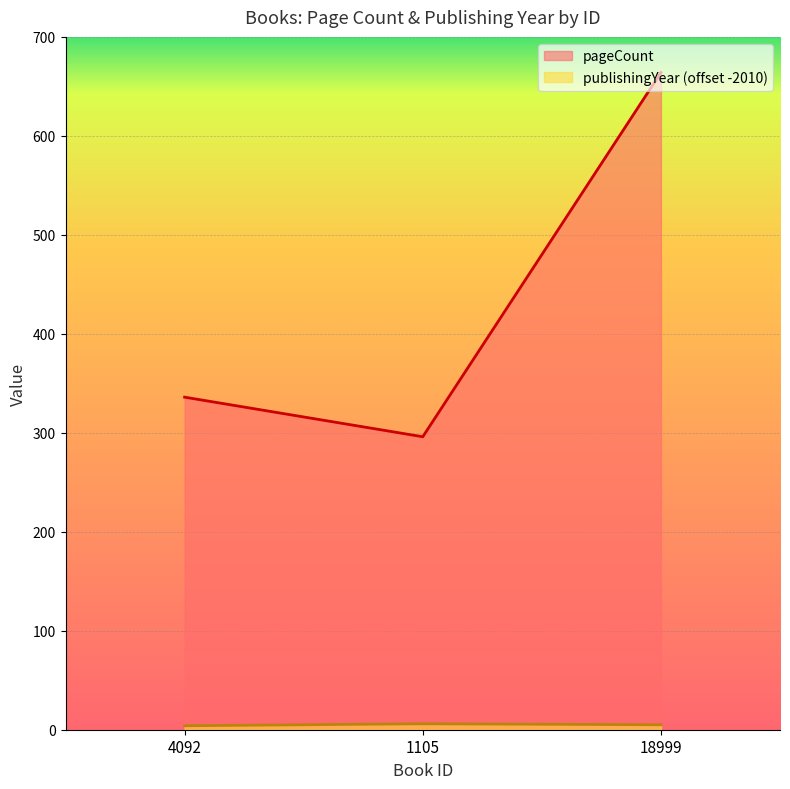

Which series changed the most between 4092 and 18999?

pageCount